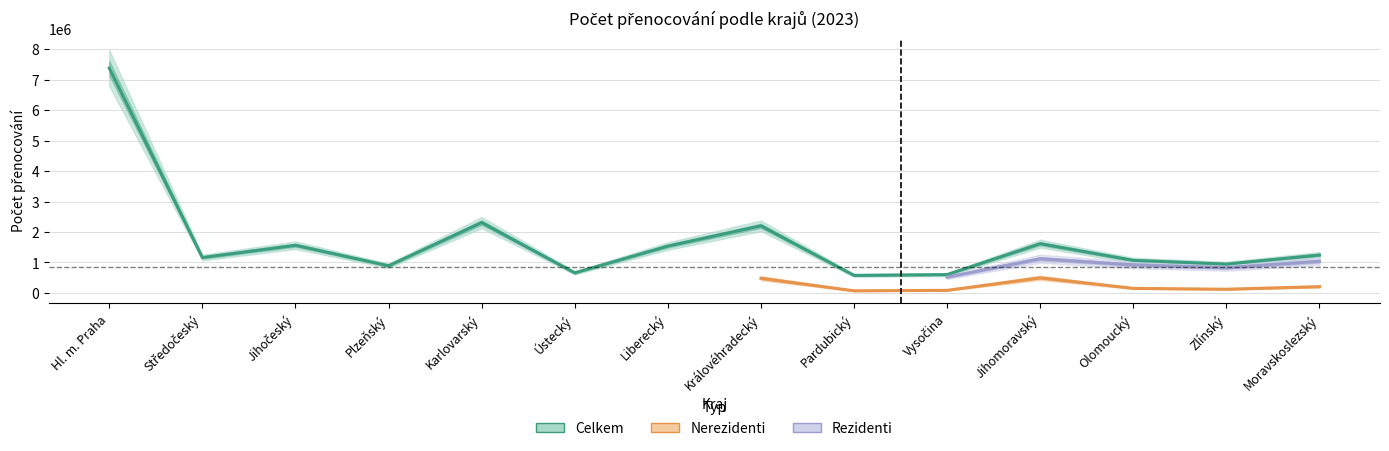

Is it true that nerezidenti equals 83616 at Vysočina?

True